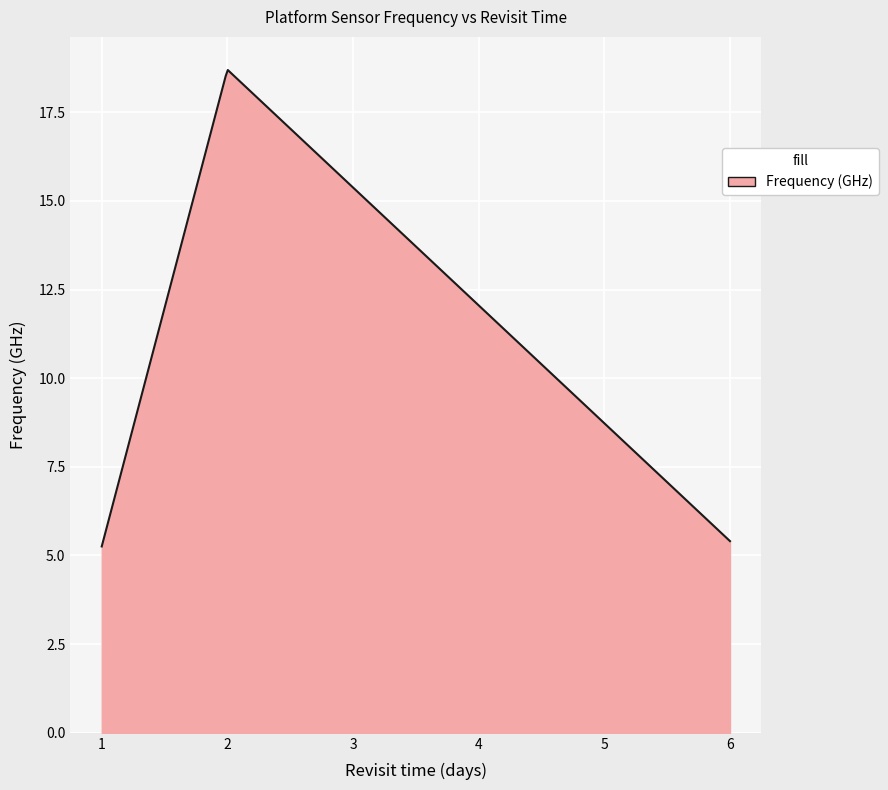

What is the smallest value displayed?

5.3